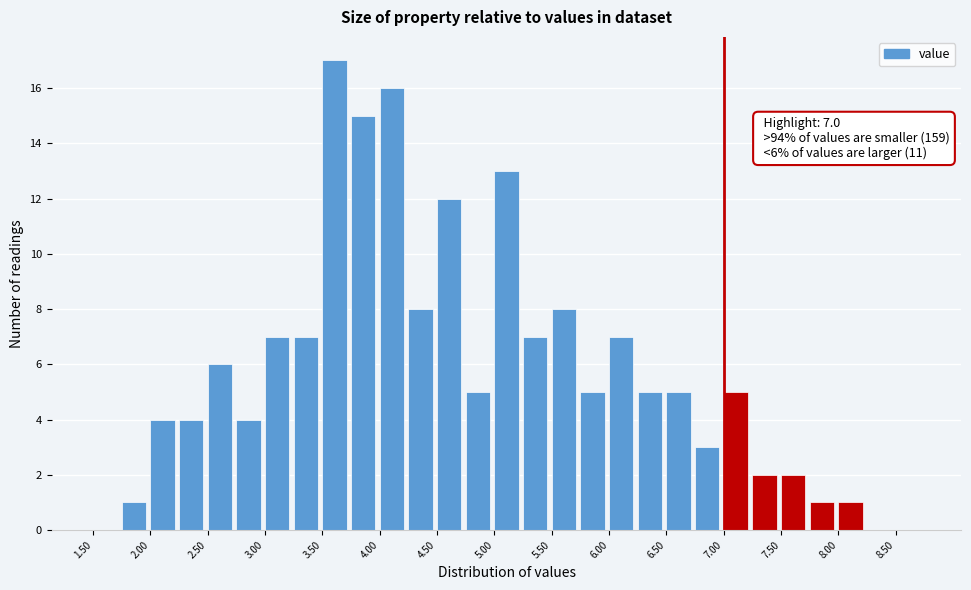

Over which range of the x-axis is the bar tallest?

3.50 to 3.75